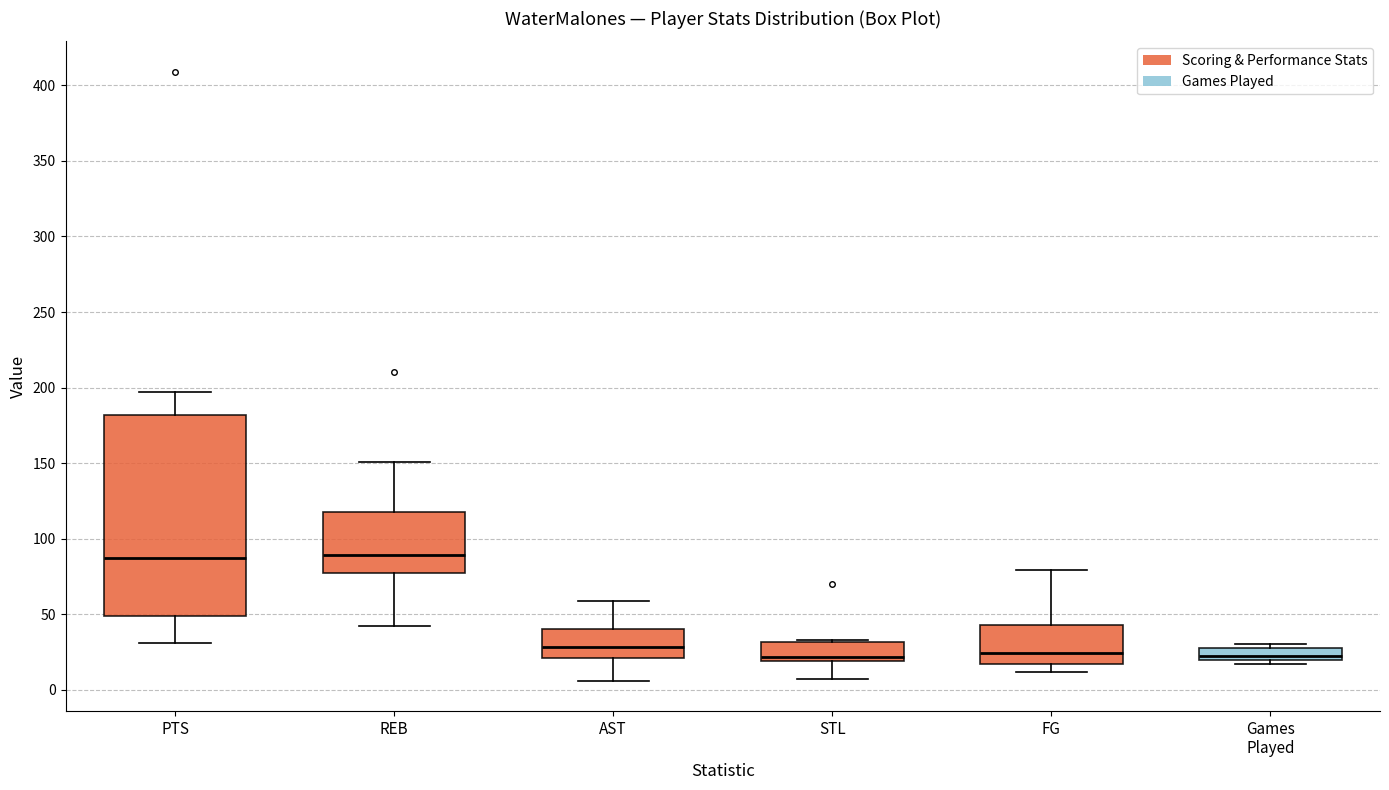

Comparing the boxes themselves (not the whiskers), which one is the tallest?

PTS